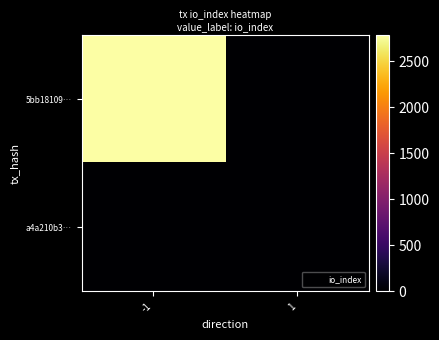

How many series are shown in this chart?

2